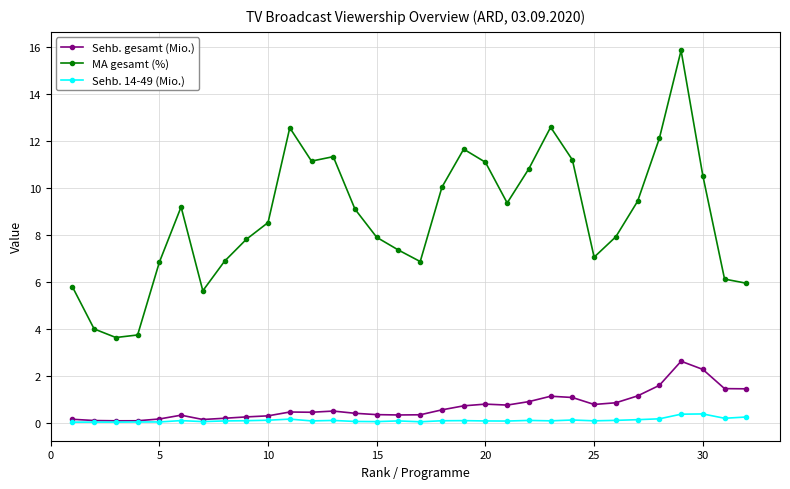

True or false: Sehb. 14-49 (Mio.) has more than 0 points higher than both neighbors.

True